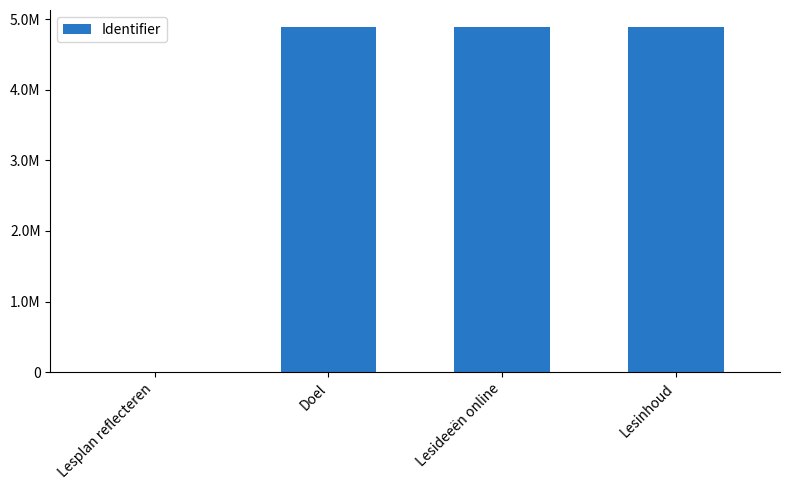

Are the bars horizontal?

No